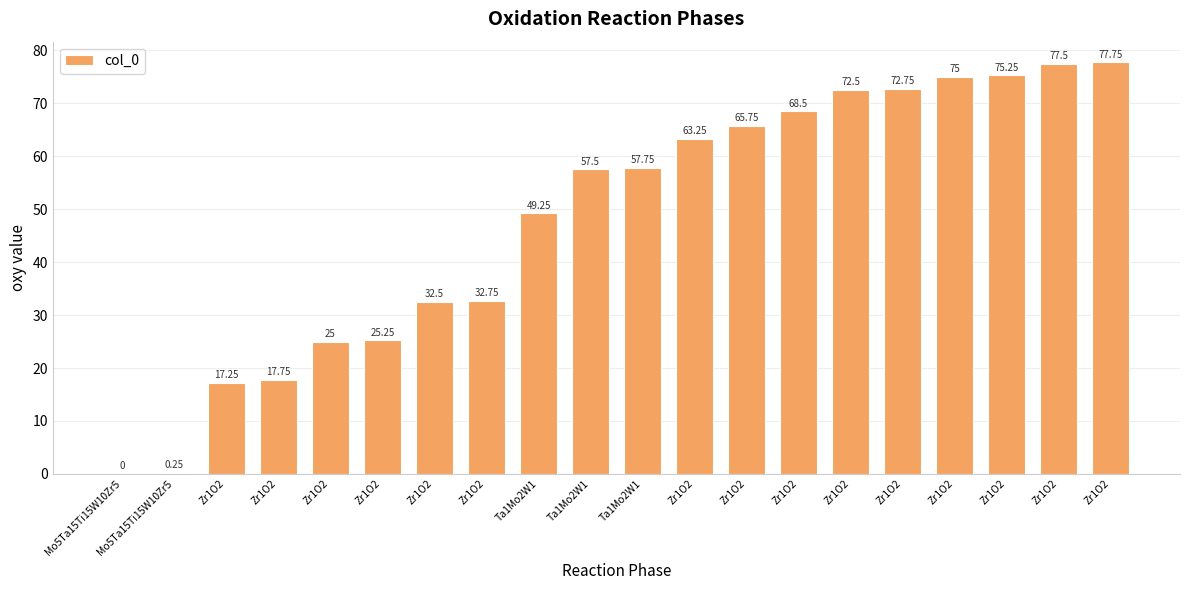

What is the difference between the maximum and second lowest values?

77.5